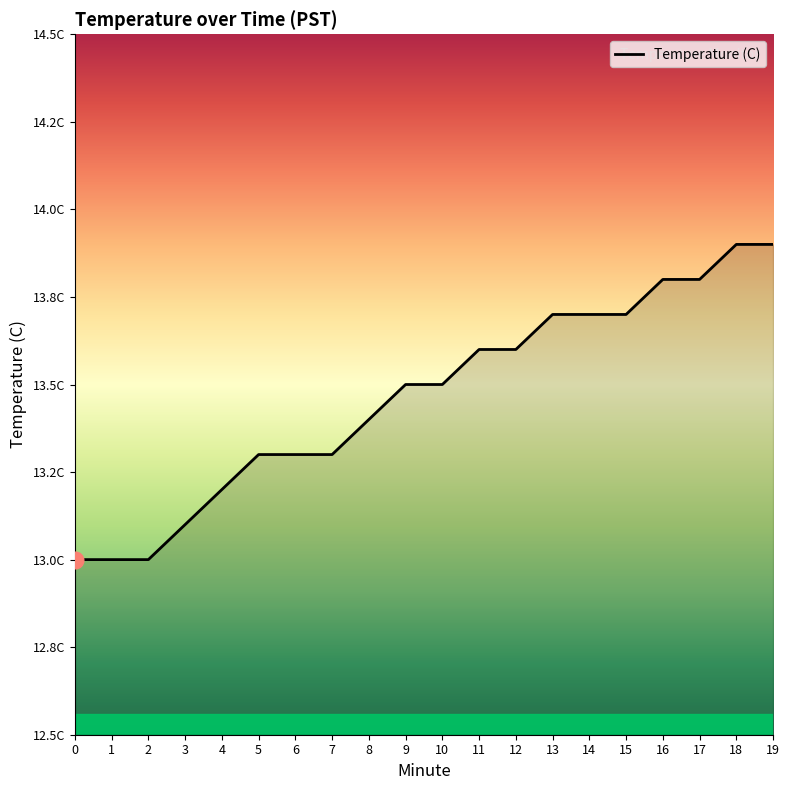

What is the minimum value shown in the chart?

13.0